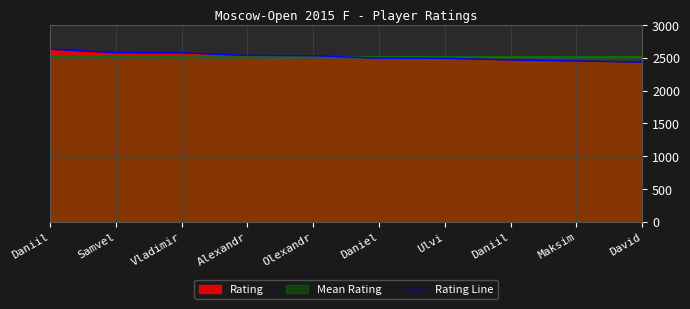

What is the change in value from Daniil to Vladimir?

-55